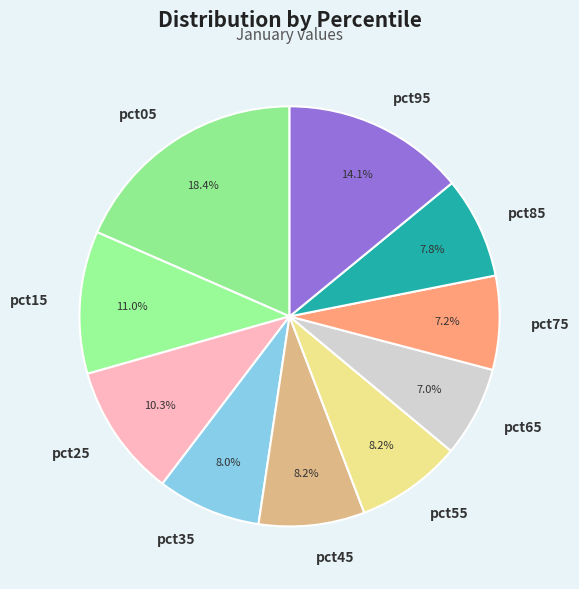

Combined, do pct85 and pct15 account for over 50%?

No